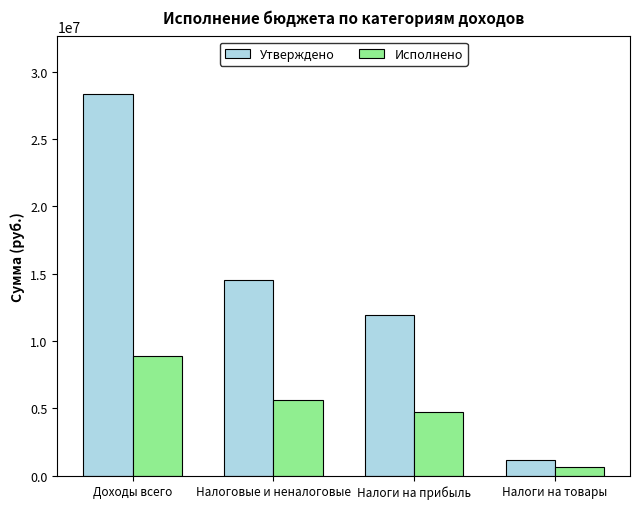

At which label is Исполнено closest to 4772210?

Налоги на прибыль